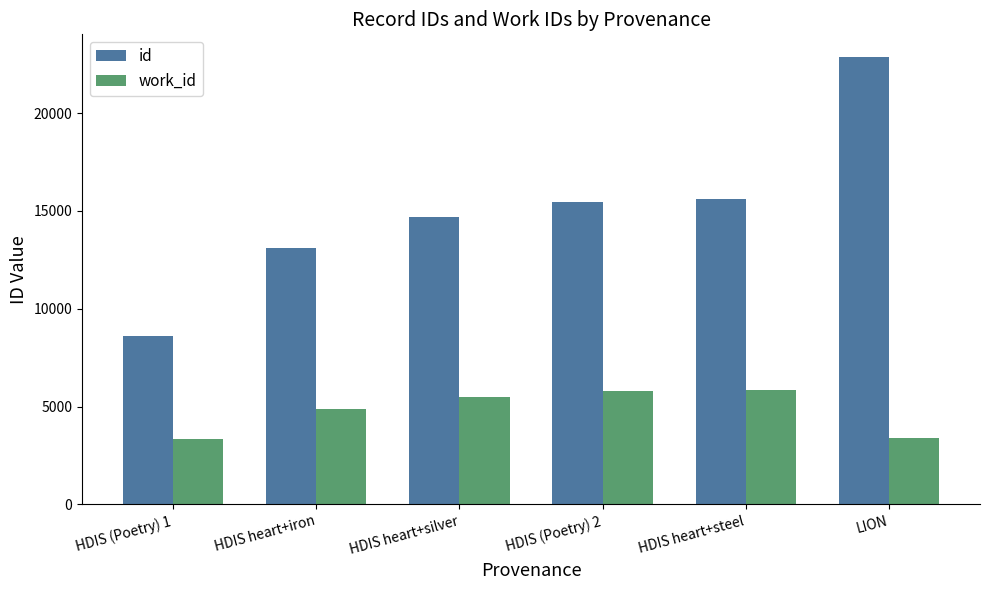

What is the spread (max minus min) of values at HDIS heart+iron?

8223